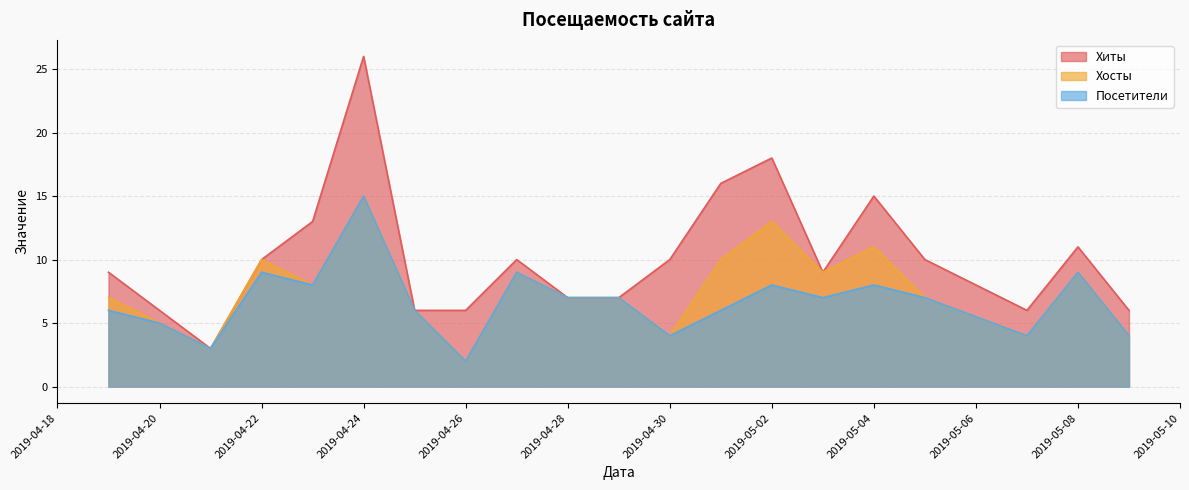

What is the difference between the maximum and minimum values in the Посетители series?

13